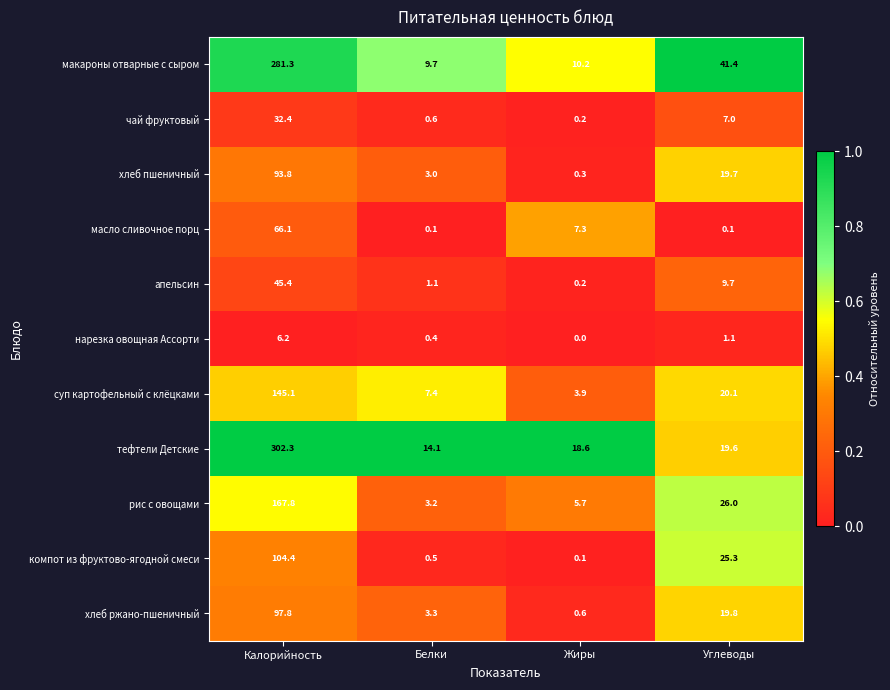

Which series changed the most between Калорийность and Белки?

тефтели Детские